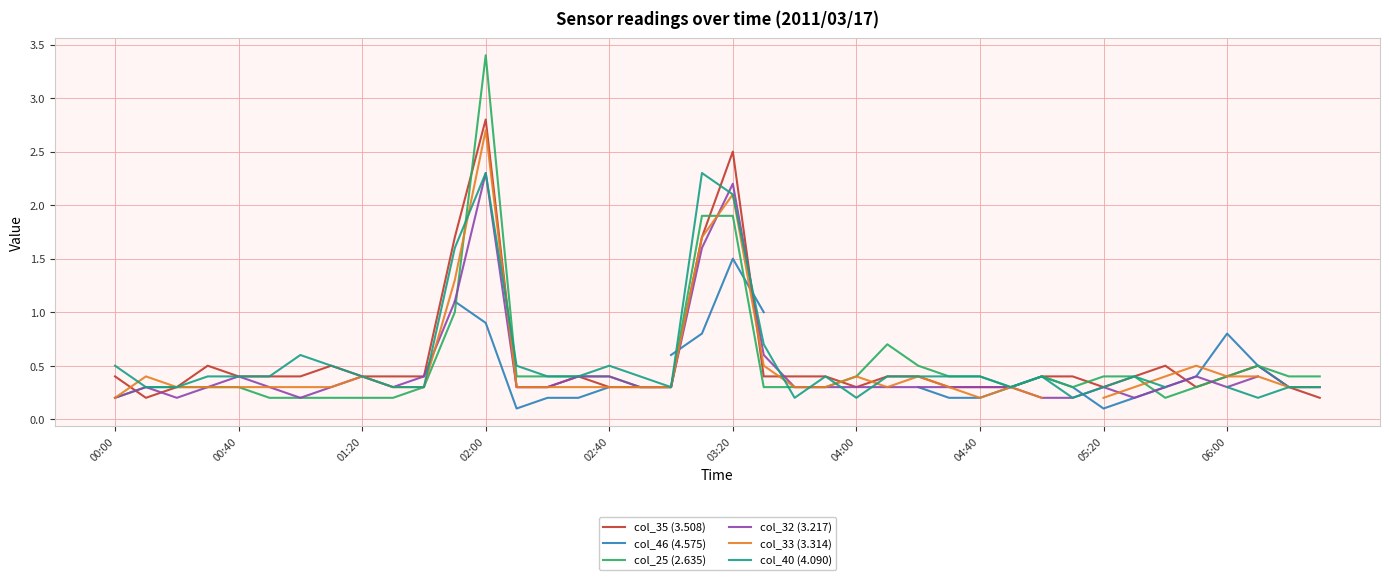

The value of col_46 (4.575) at 31 is 0.4. True or false?

False